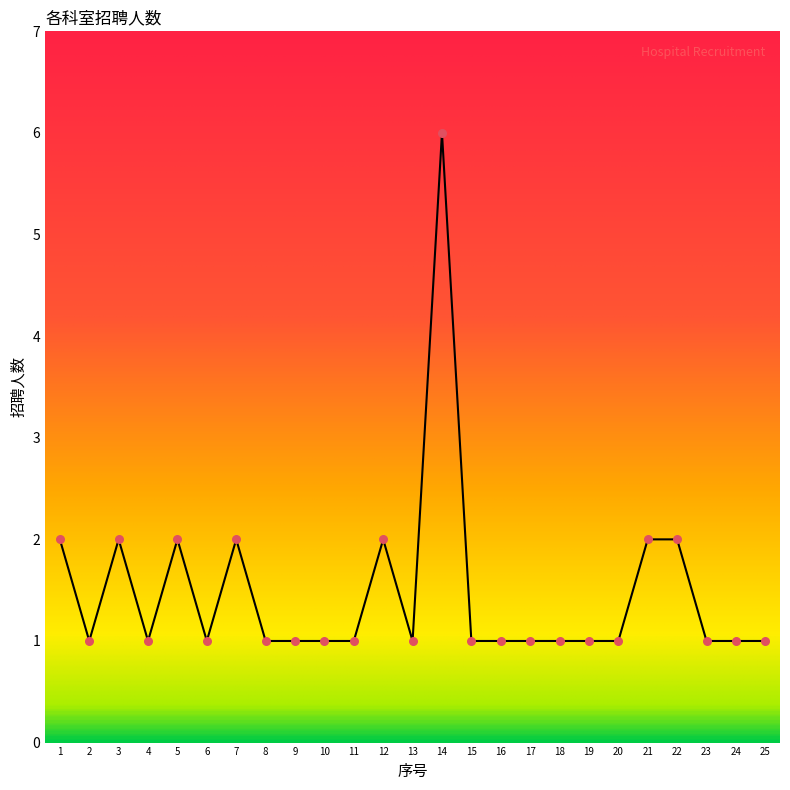

Between 21 and 18, which is larger?

21